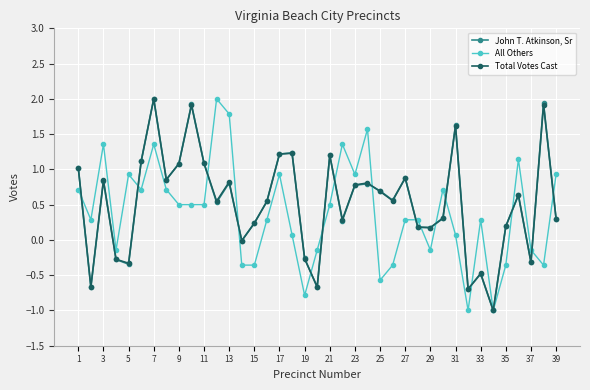

What is the maximum value shown in the chart?

2.0